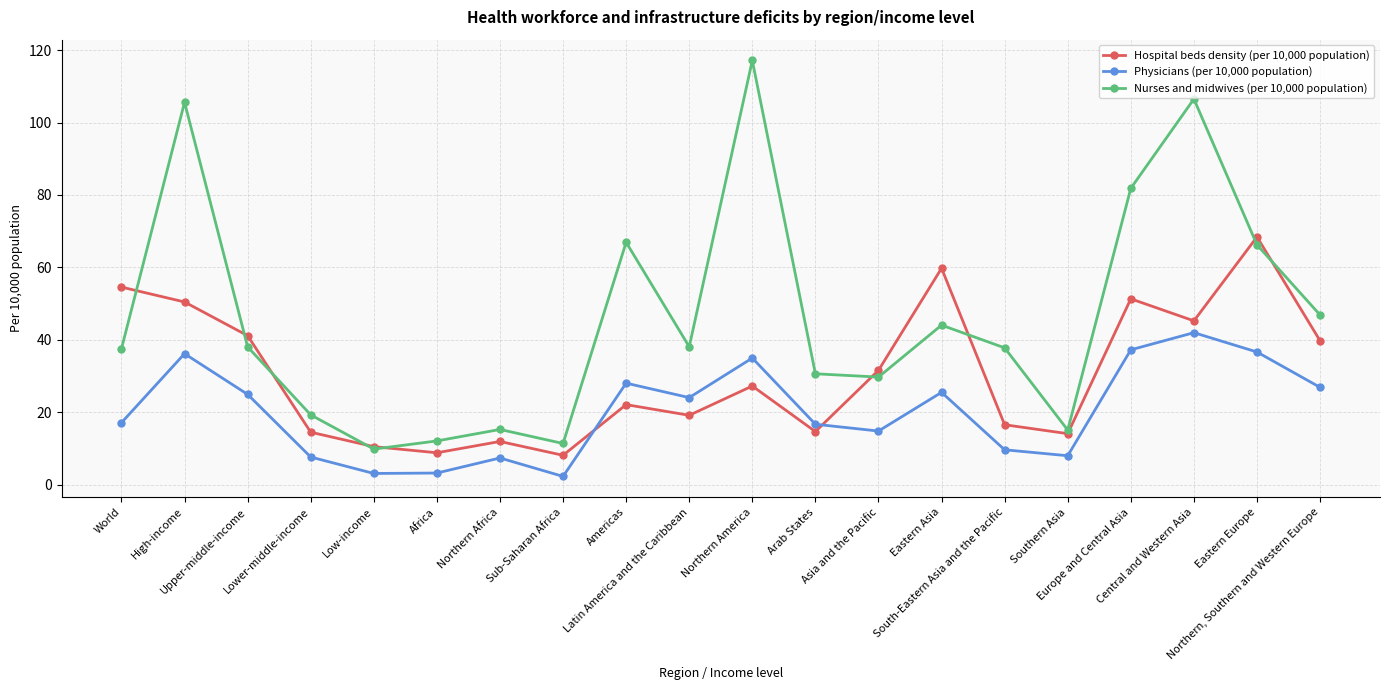

Does the chart have visible grid lines?

Yes